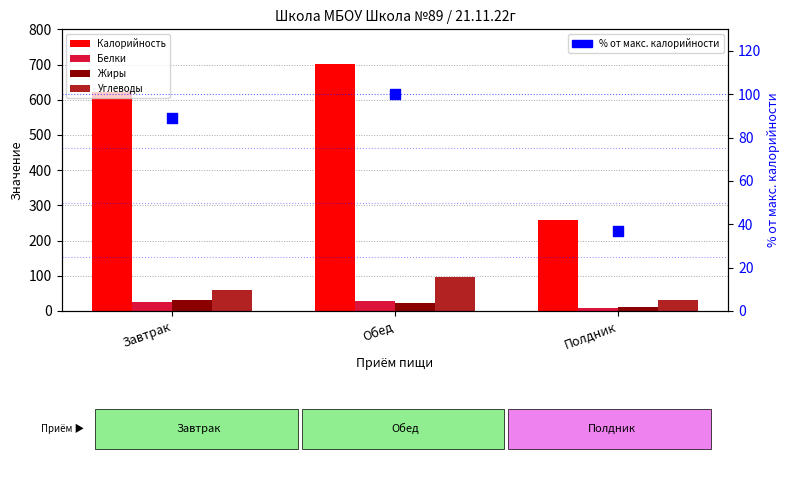

Which series has the largest Y range (max minus min)?

Калорийность